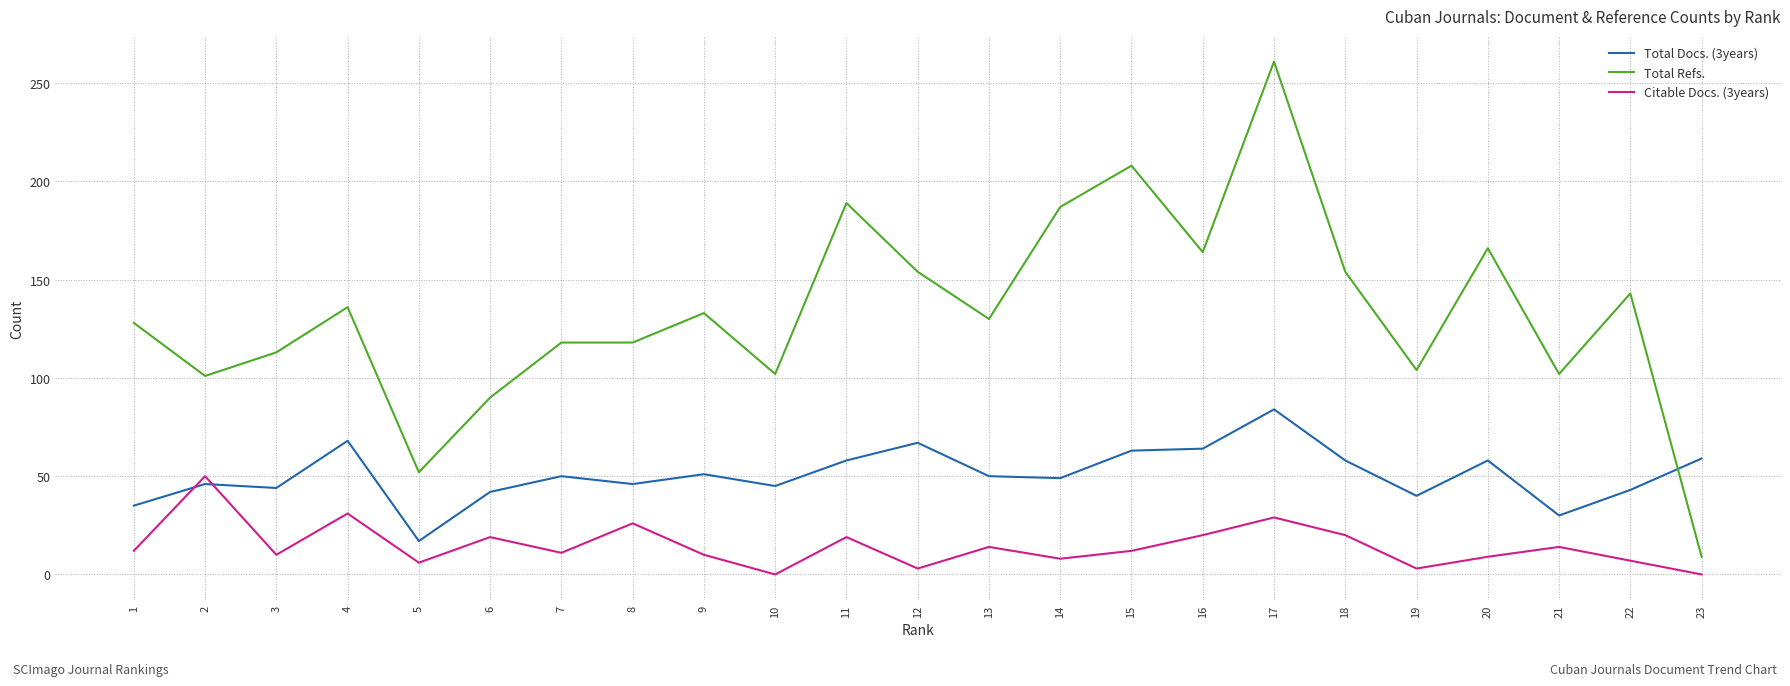

Rank the series by their maximum value, from lowest to highest.

Citable Docs. (3years), Total Docs. (3years), Total Refs.